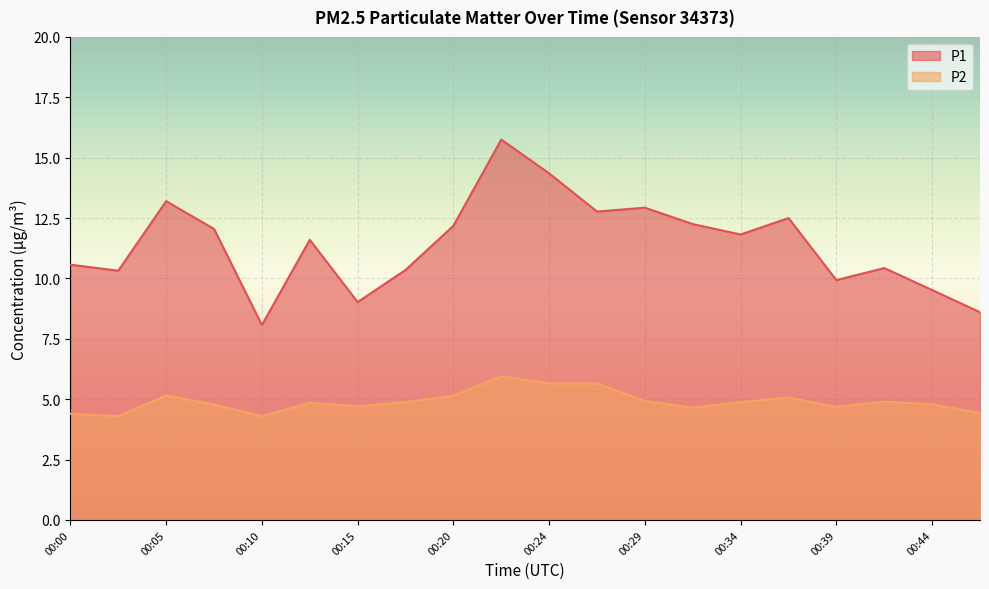

Reading left to right, what are all the values shown in this chart?

P1: 10.6	10.3	13.2	12.1	8.1	11.6	9.0	10.3	12.2	15.8	14.3	12.8	12.9	12.2	11.8	12.5	9.9	10.4	9.5	8.6
P2: 4.4	4.3	5.2	4.8	4.3	4.8	4.7	4.9	5.2	6.0	5.7	5.7	4.9	4.7	4.9	5.1	4.7	4.9	4.8	4.4